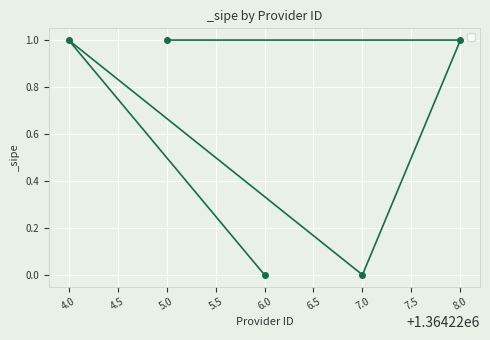

The value at 6.0 is 1. True or false?

False